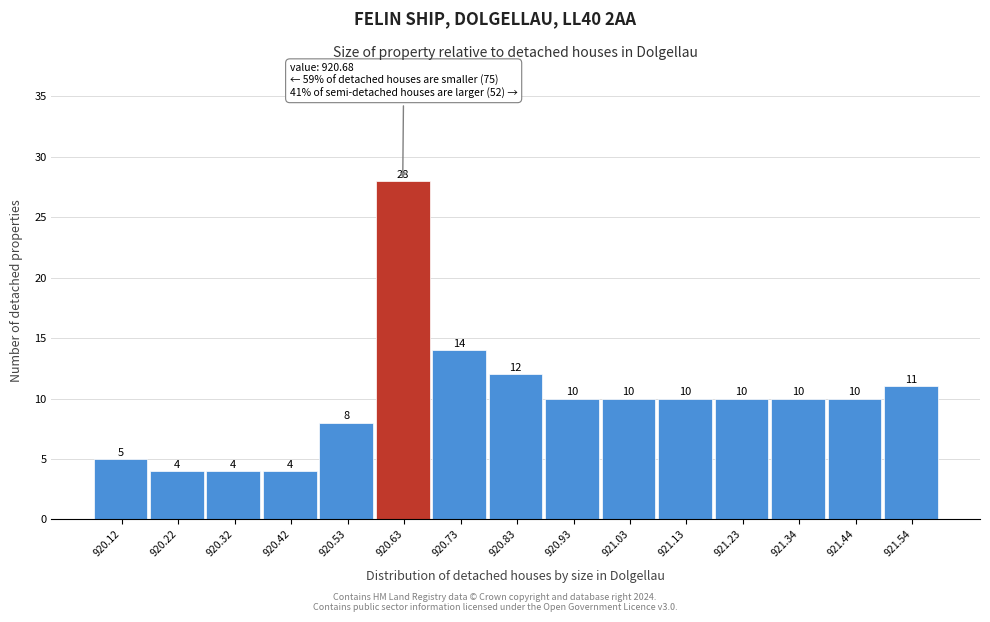

Reading left to right, what are all the values shown in this chart?

5	4	4	4	8	28	14	12	10	10	10	10	10	10	11